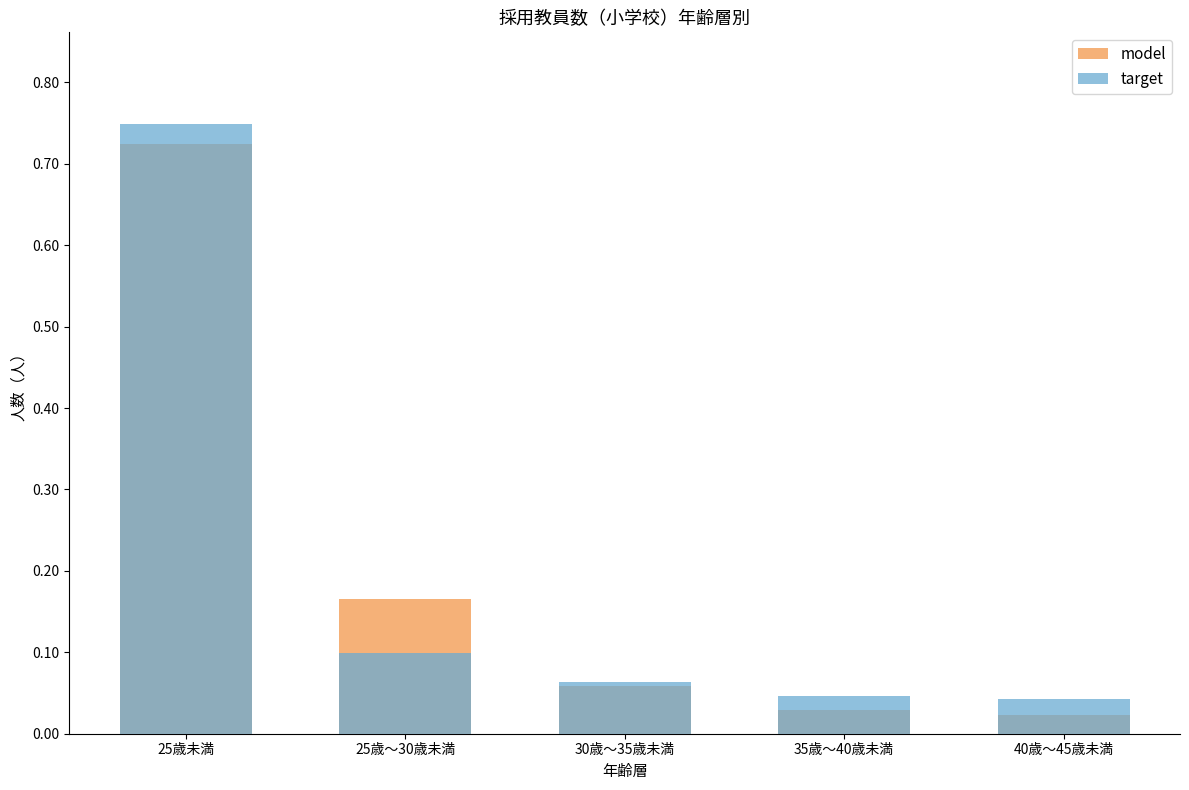

How many series are shown in this chart?

2